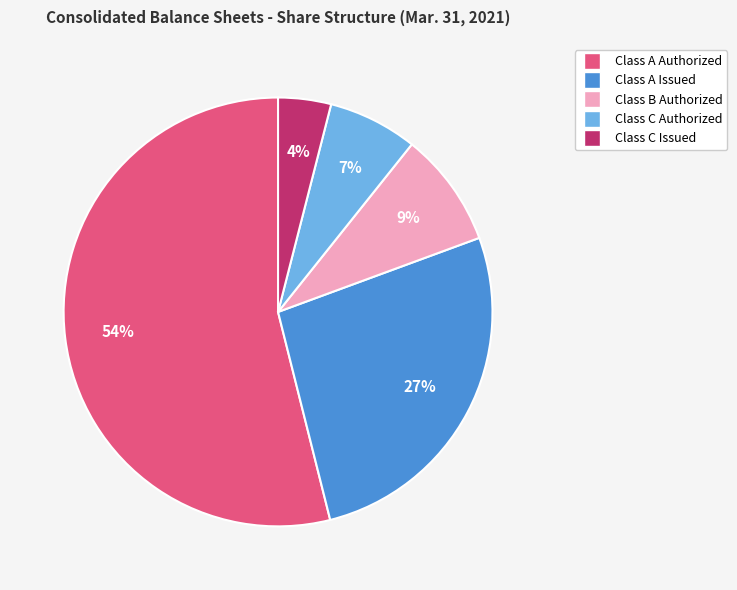

To the nearest percent, what is the difference between the largest and smallest slice percentages?

50%